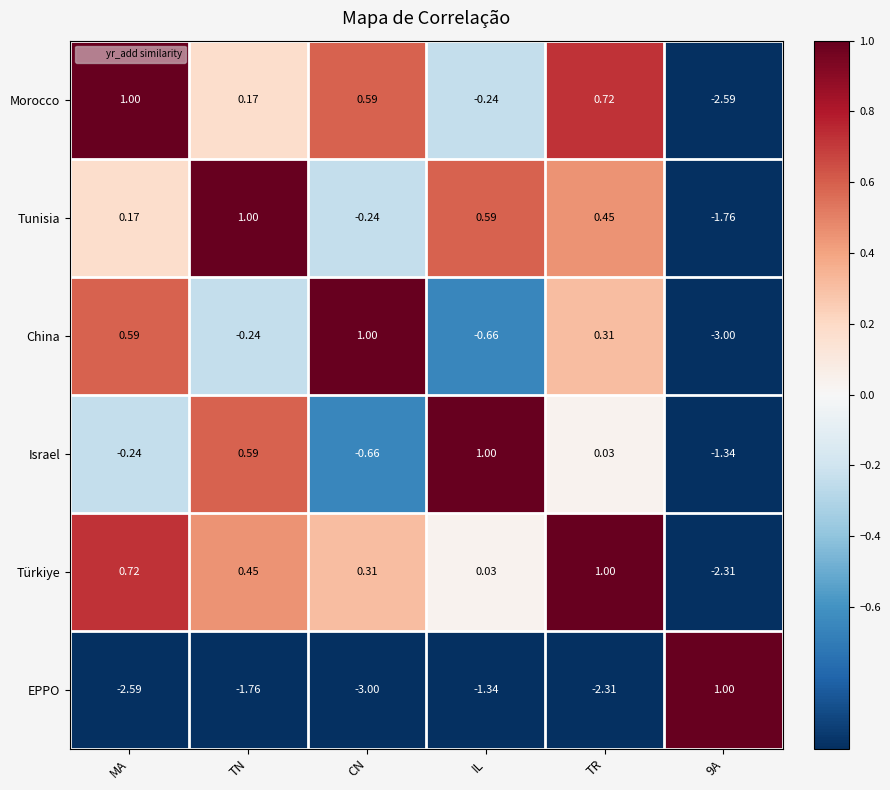

Where is Tunisia nearest to the value 0?

MA